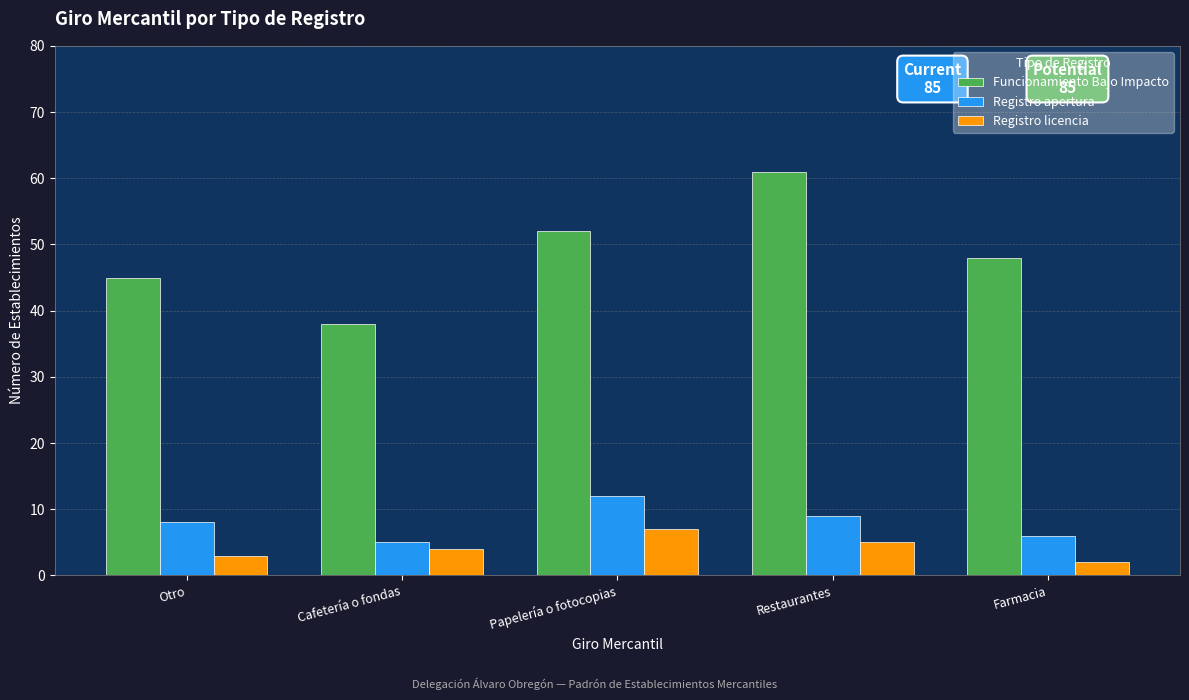

What is the label of the 4th bar from the right?

Cafetería o fondas